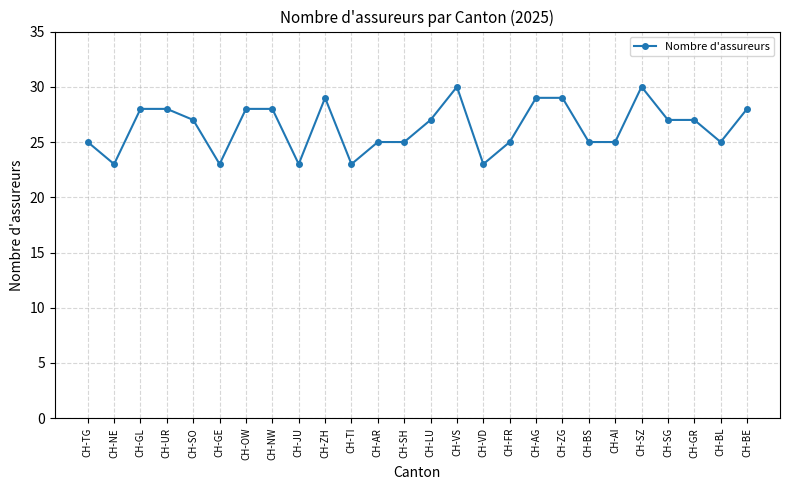

Is it true that the value at CH-BE is 28?

True